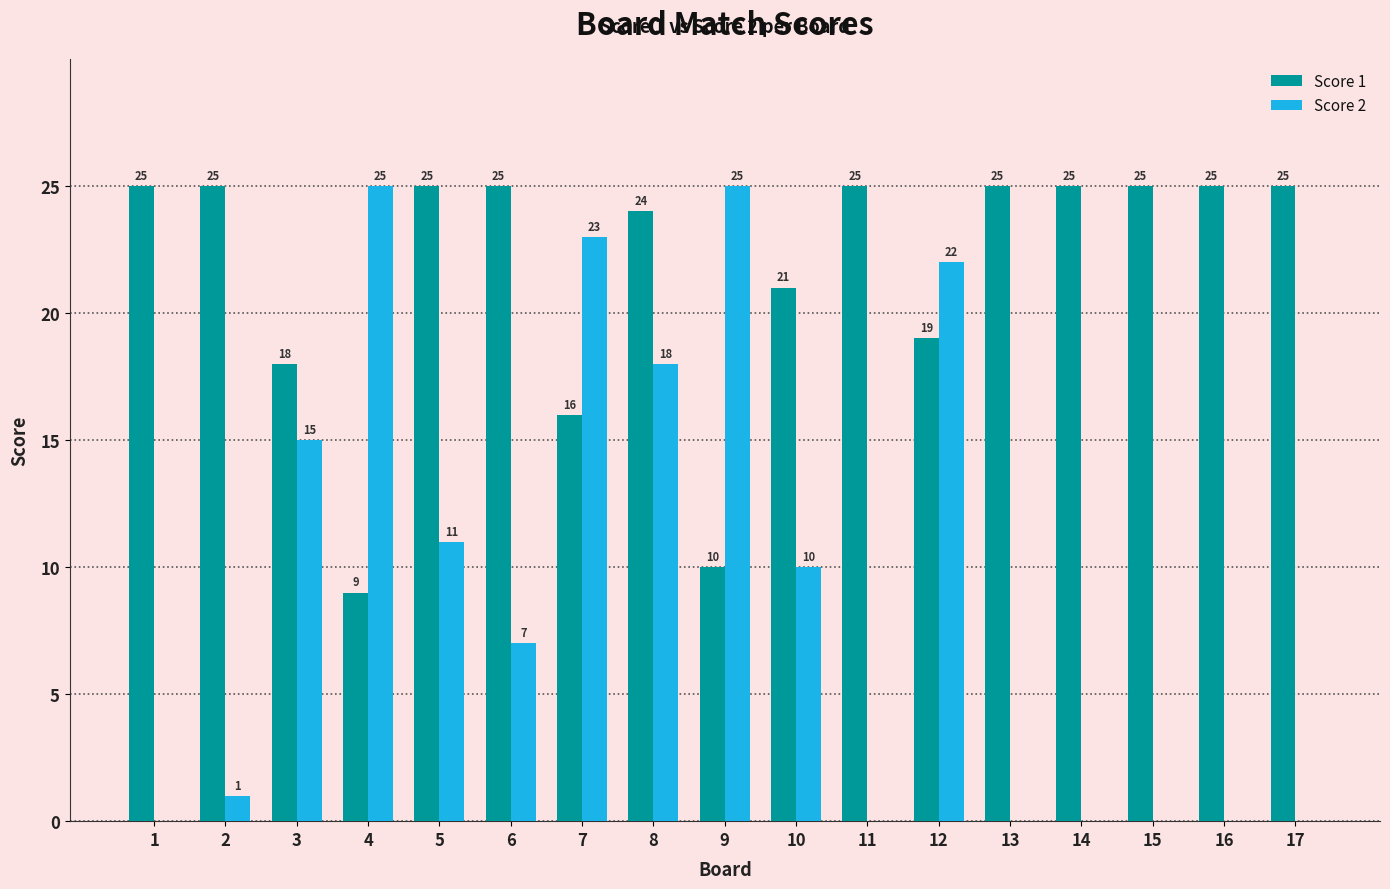

At which category is the sum across all series the highest?

8